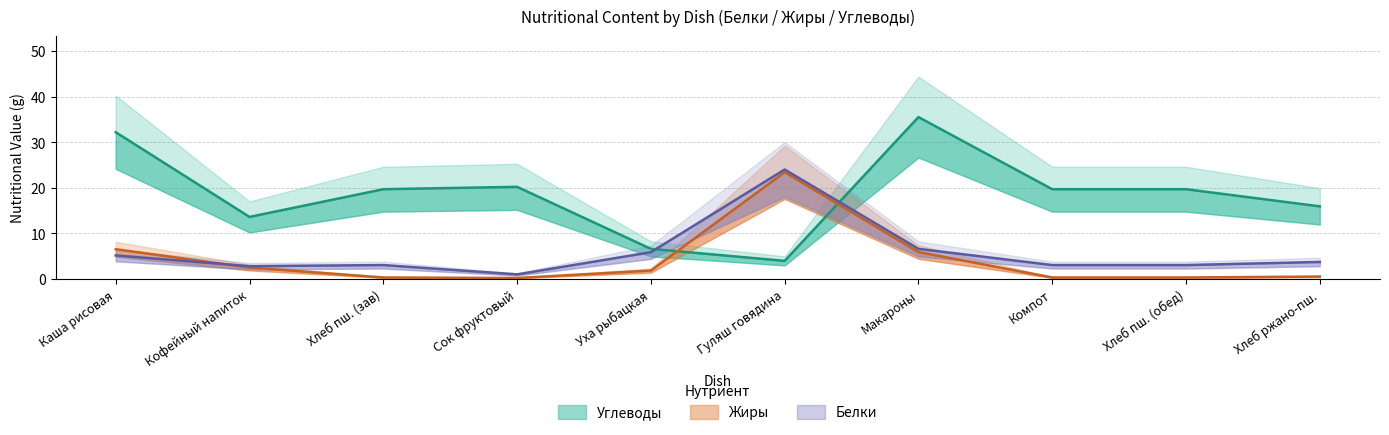

Which series has the widest spread of values?

Углеводы